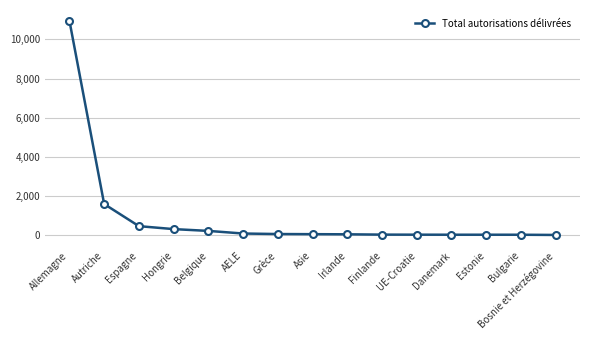

What is the difference between the maximum and minimum values?

10946